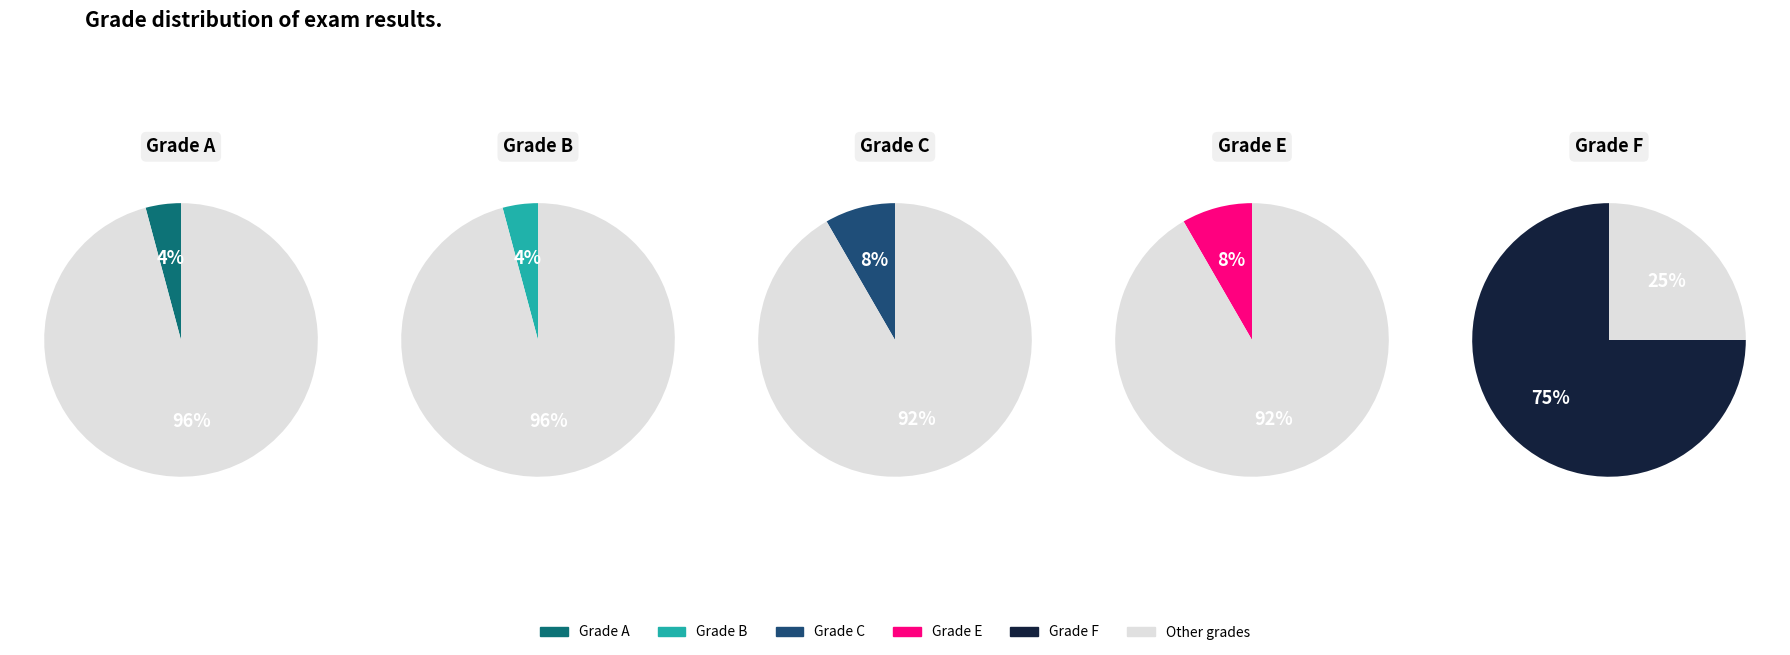

Which slice represents more than half of the pie?

F